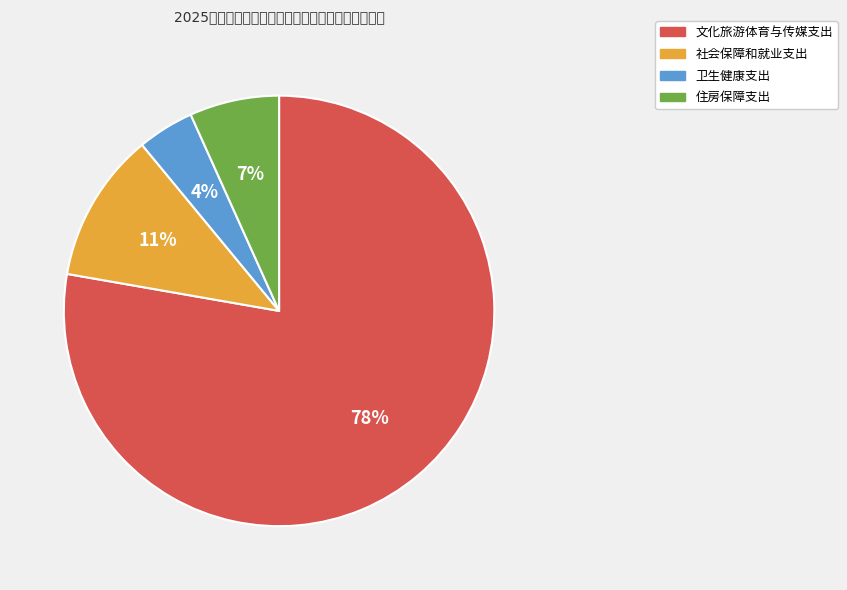

What is the largest slice in the pie chart?

文化旅游体育与传媒支出